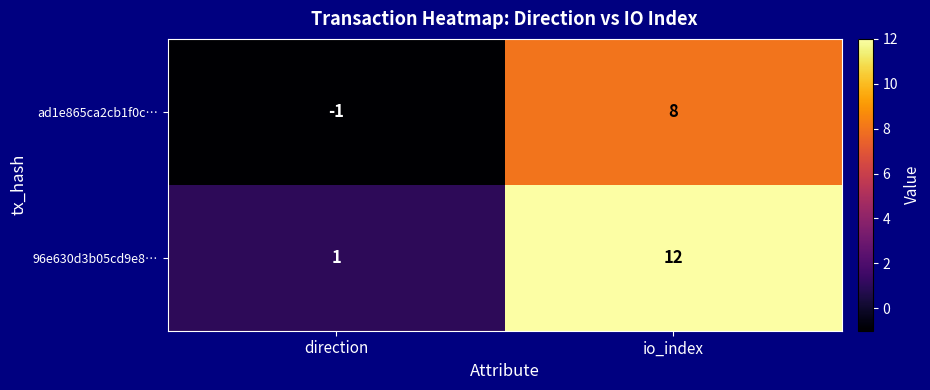

What value does the 96e630d3b05cd9e8… series have at io_index?

12